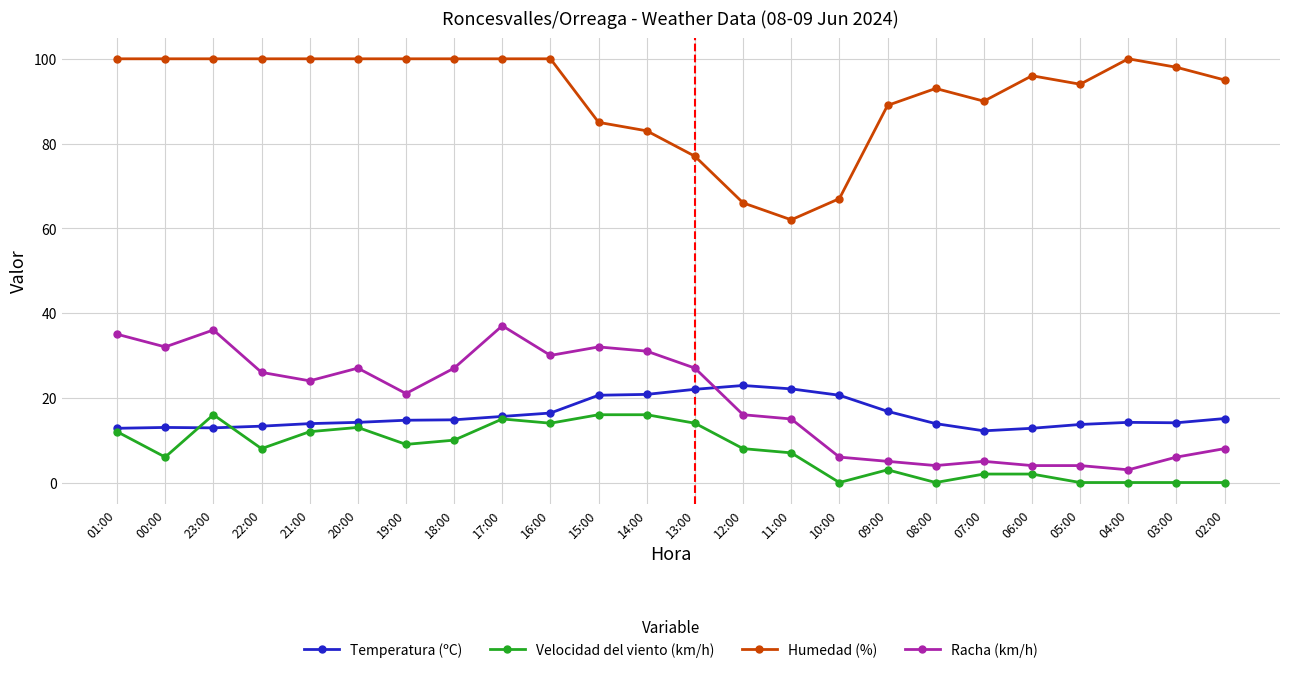

True or false: Humedad (%) has a value of 100.0 at 20:00.

True